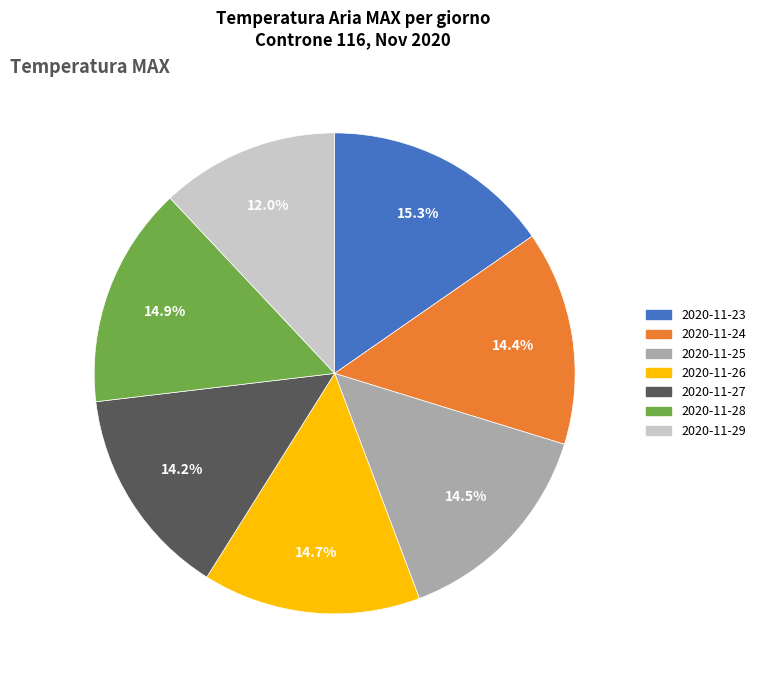

Is 2020-11-28 the majority of the pie?

No